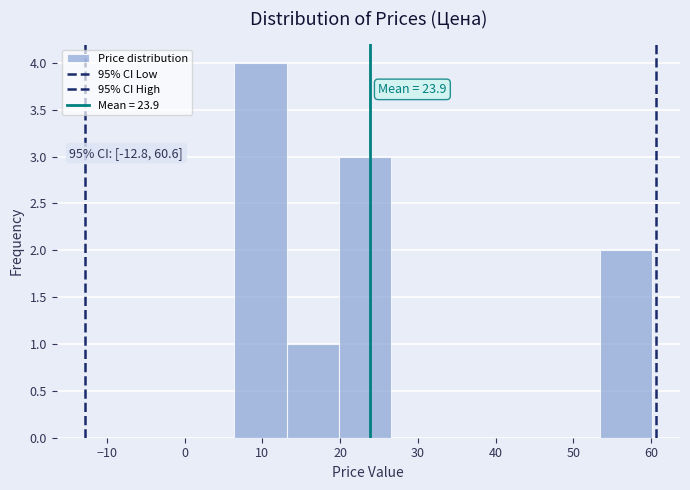

Over which range of the x-axis is the bar tallest?

6 to 13